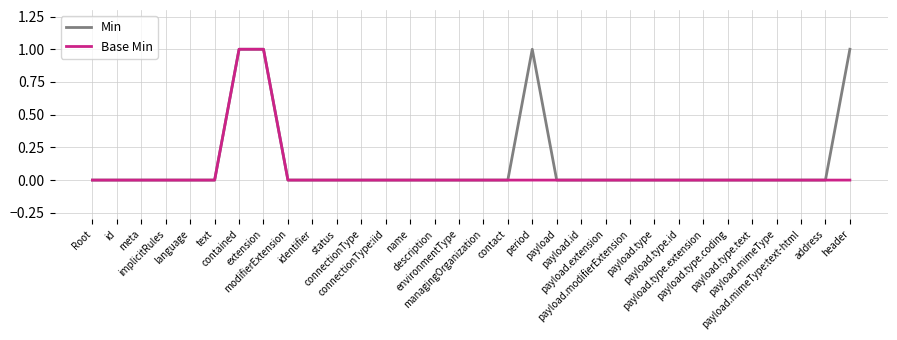

Reading right to left, list all the values displayed in this chart.

Min: header=1	address=0	payload.mimeType:text-html=0	payload.mimeType=0	payload.type.text=0	payload.type.coding=0	payload.type.extension=0	payload.type.id=0	payload.type=0	payload.modifierExtension=0	payload.extension=0	payload.id=0	payload=0	period=1	contact=0	managingOrganization=0	environmentType=0	description=0	name=0	connectionType:iid=0	connectionType=0	status=0	identifier=0	modifierExtension=0	extension=1	contained=1	text=0	language=0	implicitRules=0	meta=0	id=0	Root=0
Base Min: header=0	address=0	payload.mimeType:text-html=0	payload.mimeType=0	payload.type.text=0	payload.type.coding=0	payload.type.extension=0	payload.type.id=0	payload.type=0	payload.modifierExtension=0	payload.extension=0	payload.id=0	payload=0	period=0	contact=0	managingOrganization=0	environmentType=0	description=0	name=0	connectionType:iid=0	connectionType=0	status=0	identifier=0	modifierExtension=0	extension=1	contained=1	text=0	language=0	implicitRules=0	meta=0	id=0	Root=0